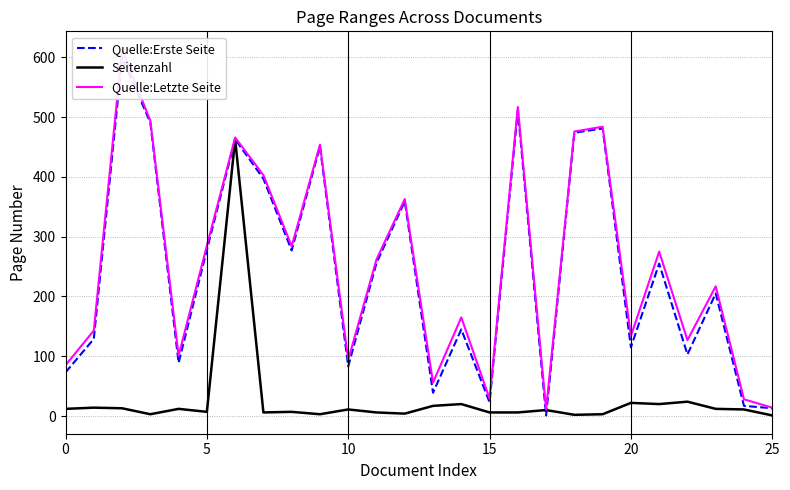

Count the number of categories in the chart.

26